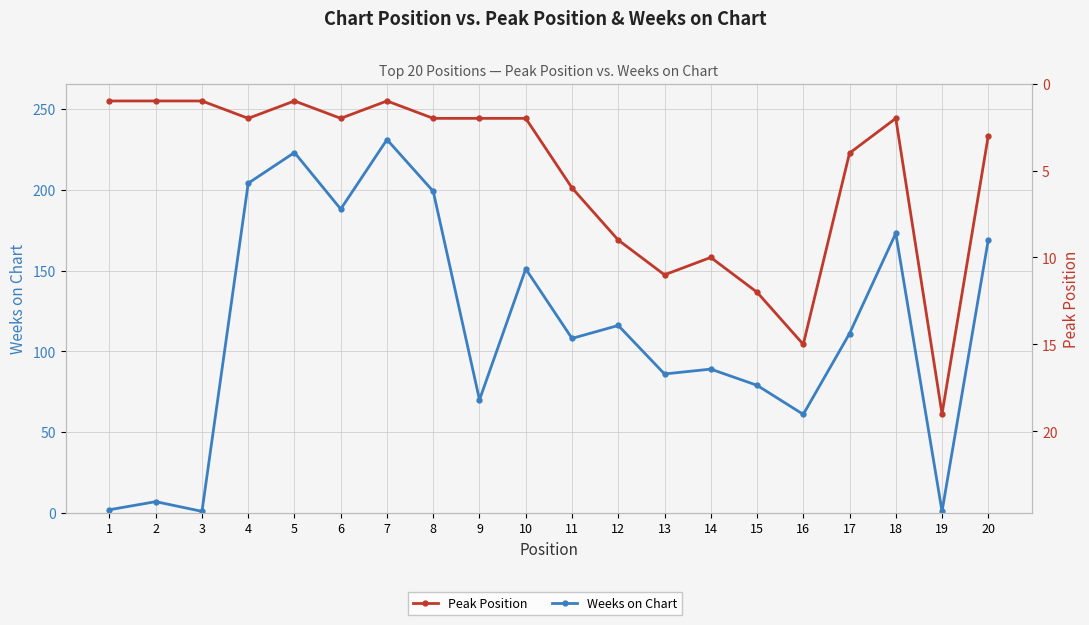

Where do Weeks on Chart and Peak Position first cross each other?

18 and 19